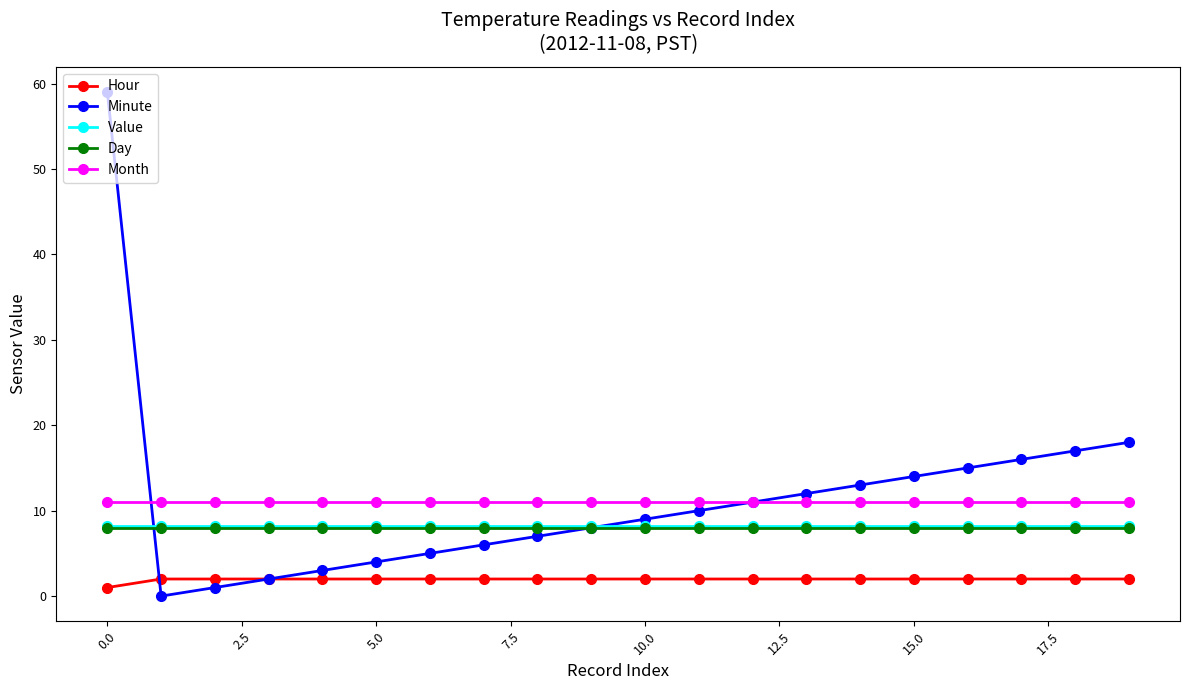

Reading left to right, what are all the values shown in this chart?

Hour: 1.0	2.0	2.0	2.0	2.0	2.0	2.0	2.0	2.0	2.0	2.0	2.0	2.0	2.0	2.0	2.0	2.0	2.0	2.0	2.0
Minute: 59.0	0.0	1.0	2.0	3.0	4.0	5.0	6.0	7.0	8.0	9.0	10.0	11.0	12.0	13.0	14.0	15.0	16.0	17.0	18.0
Value: 8.2	8.2	8.2	8.2	8.2	8.2	8.2	8.2	8.2	8.2	8.2	8.2	8.2	8.2	8.2	8.2	8.2	8.2	8.2	8.2
Day: 8.0	8.0	8.0	8.0	8.0	8.0	8.0	8.0	8.0	8.0	8.0	8.0	8.0	8.0	8.0	8.0	8.0	8.0	8.0	8.0
Month: 11.0	11.0	11.0	11.0	11.0	11.0	11.0	11.0	11.0	11.0	11.0	11.0	11.0	11.0	11.0	11.0	11.0	11.0	11.0	11.0